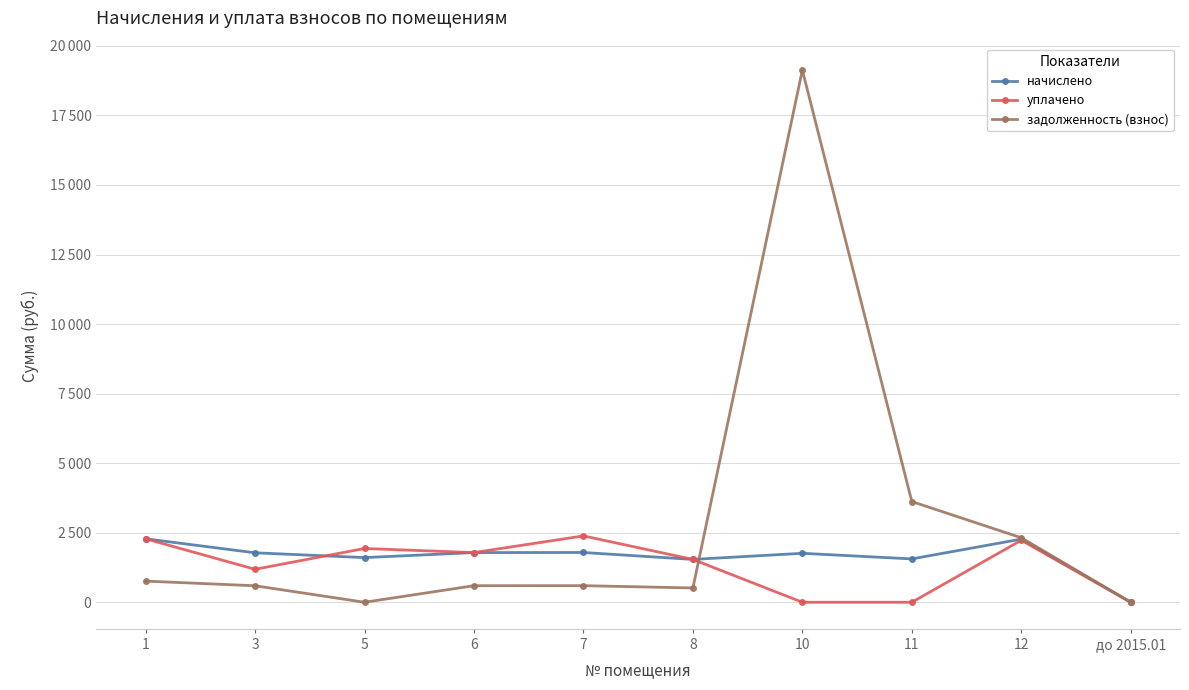

What are all the series names shown in the legend?

начислено, уплачено, задолженность (взнос)